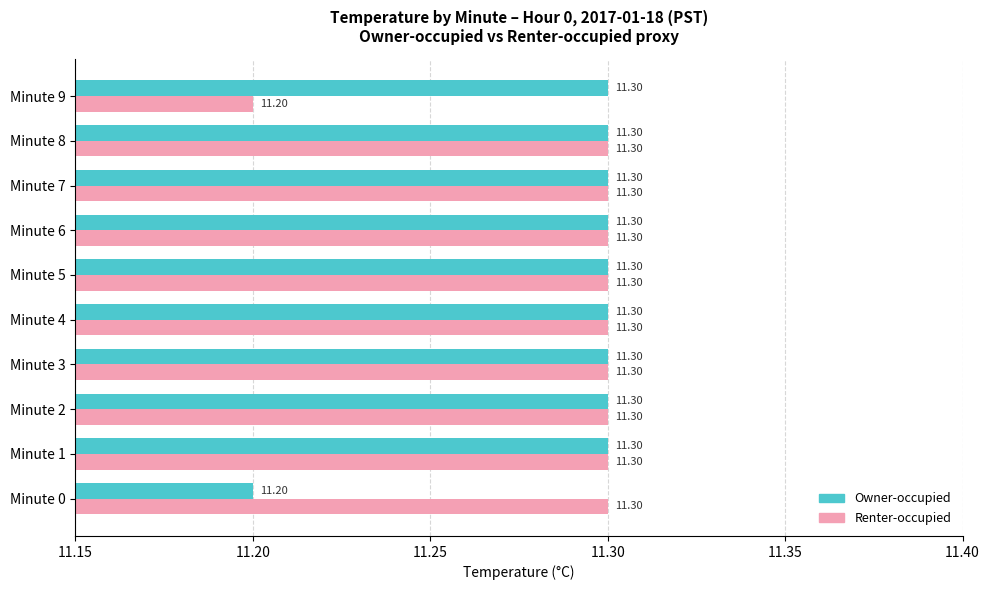

What is the sum of all Owner-occupied values?

112.9